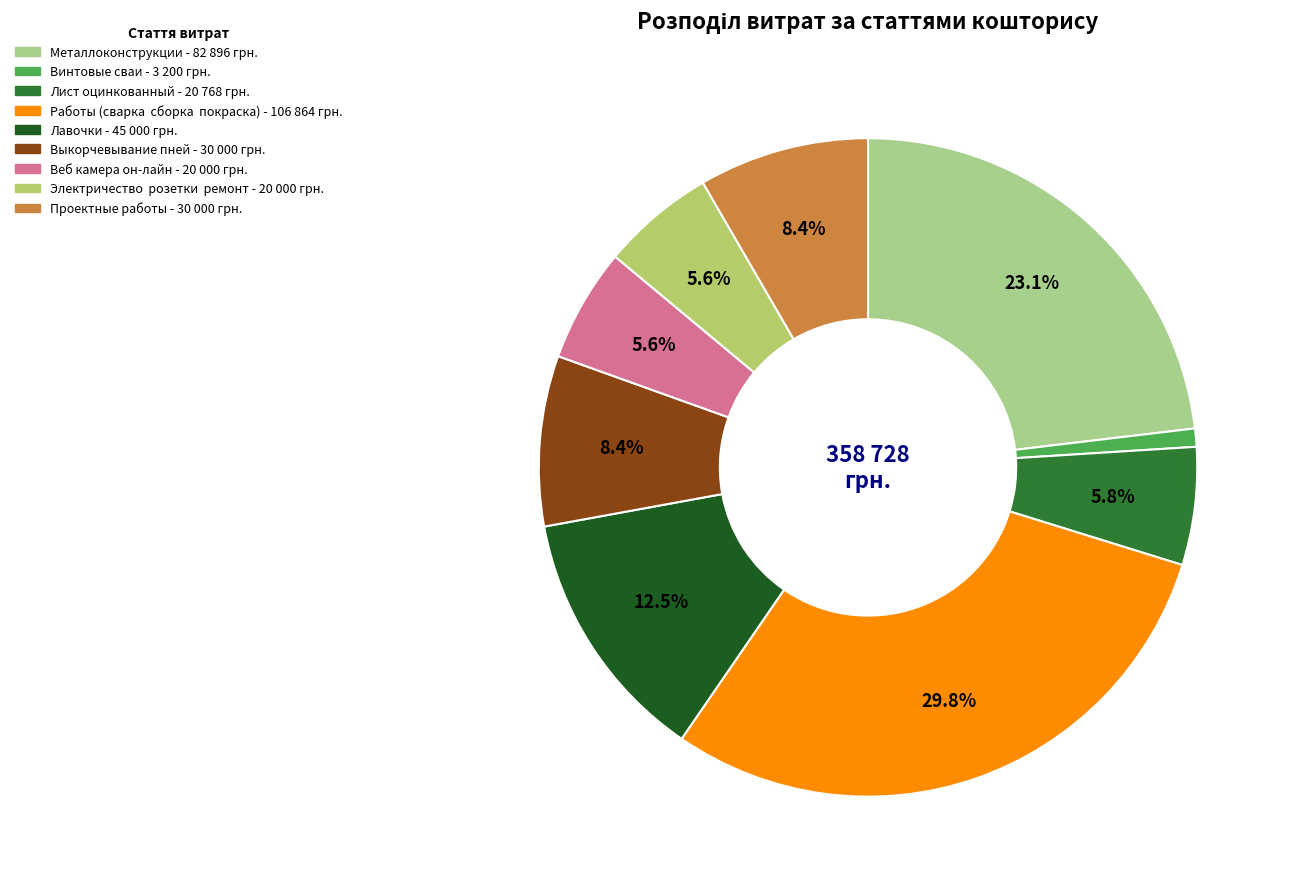

Count the number of slices in the pie.

9